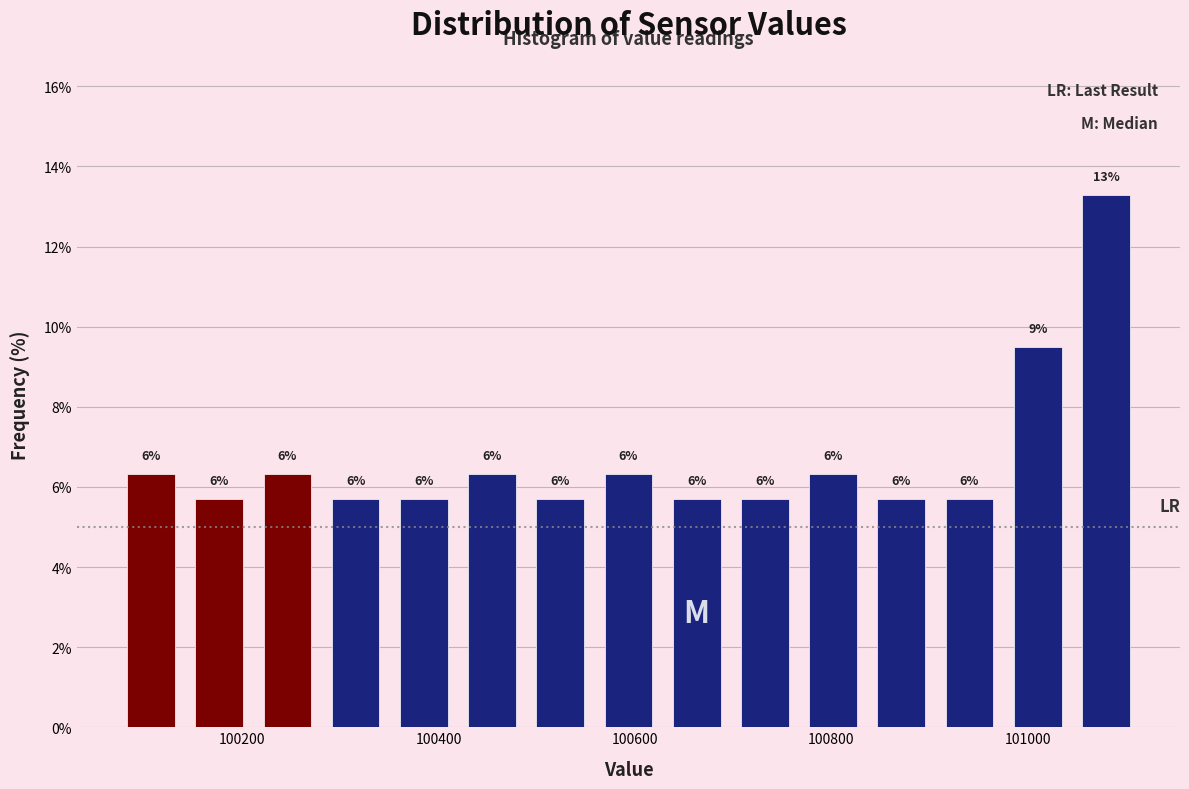

Read against the x-axis, roughly where is the centre of the tallest bar?

101080